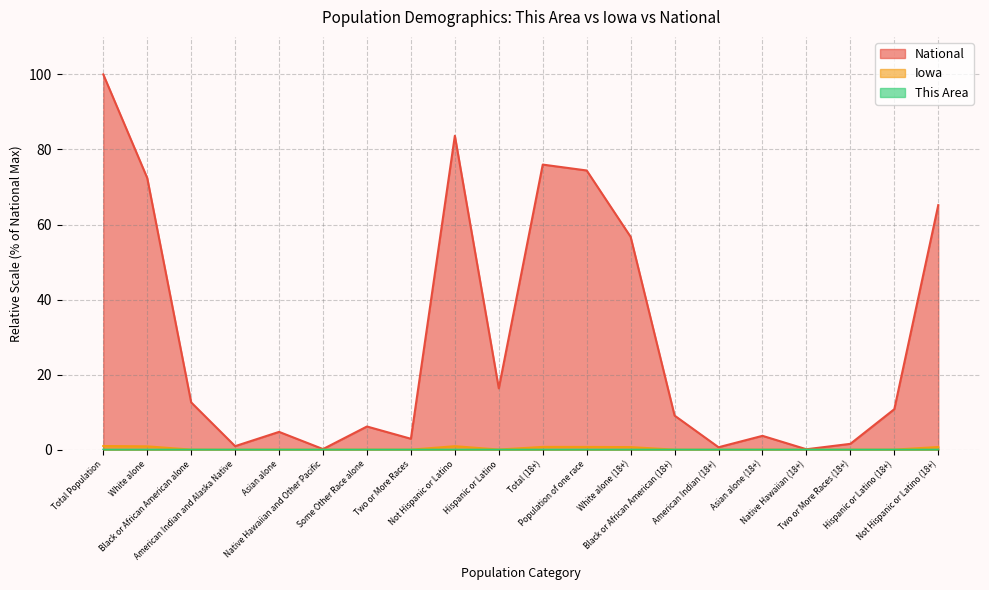

What are all the series names shown in the legend?

This Area, Iowa, National